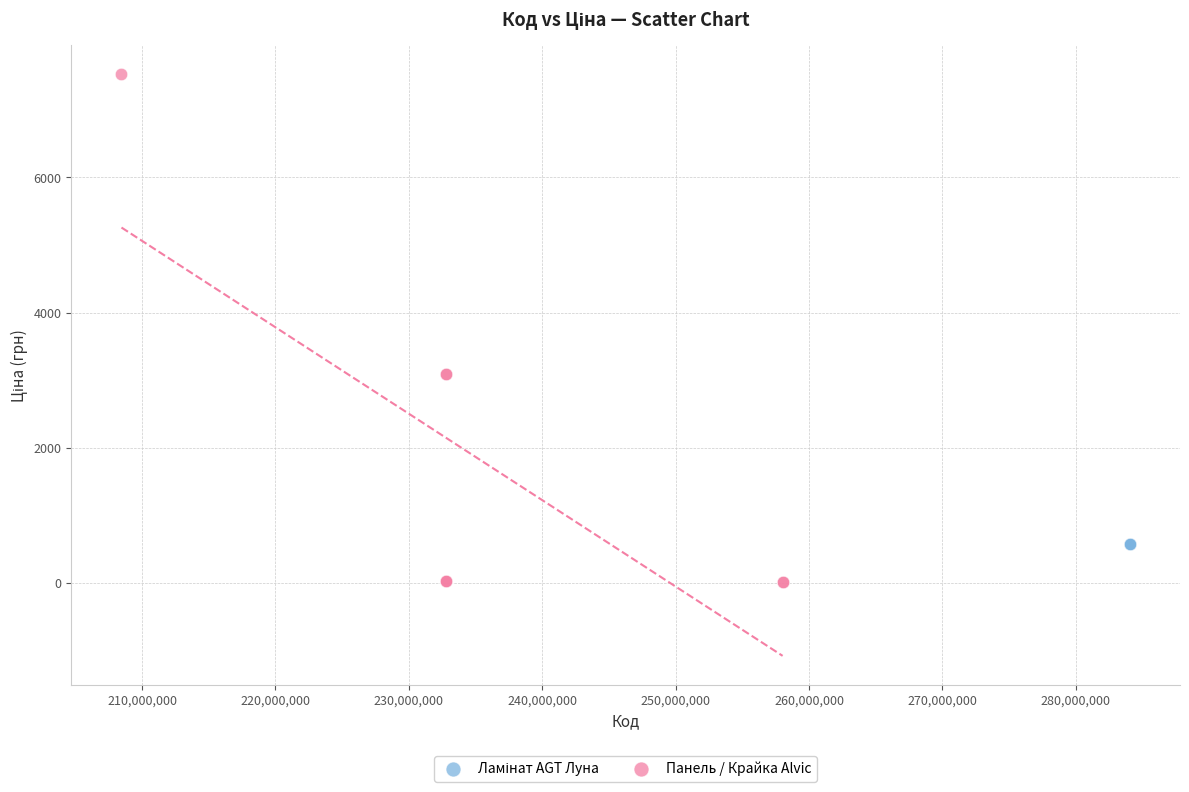

Which series reaches the maximum Y coordinate?

Панель / Крайка Alvic